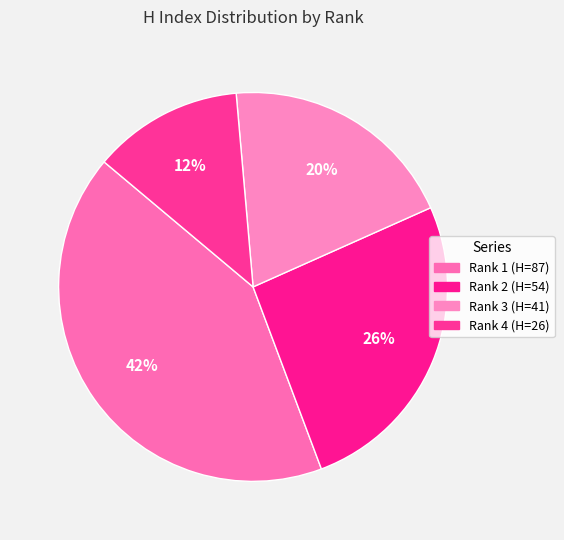

Which slice is the smallest?

Rank 4 (H=26)